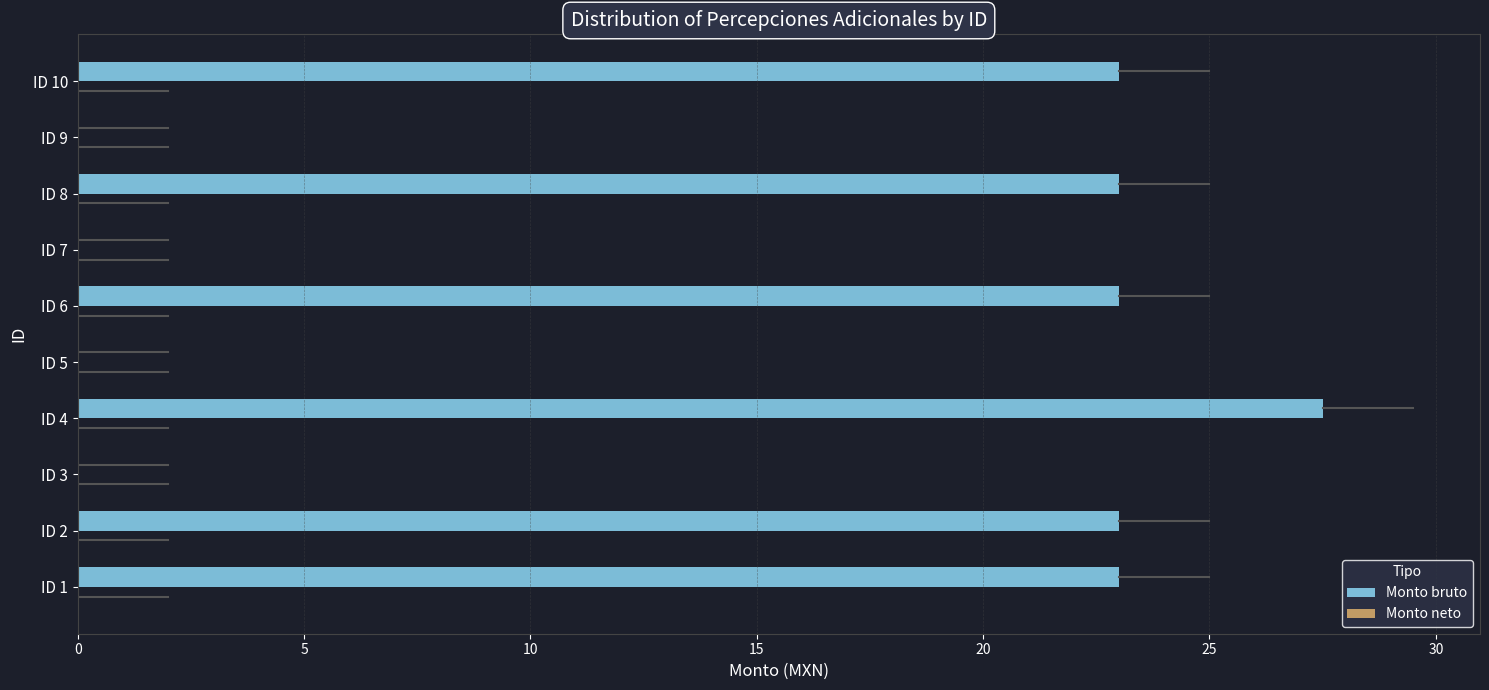

How many series are shown in this chart?

1